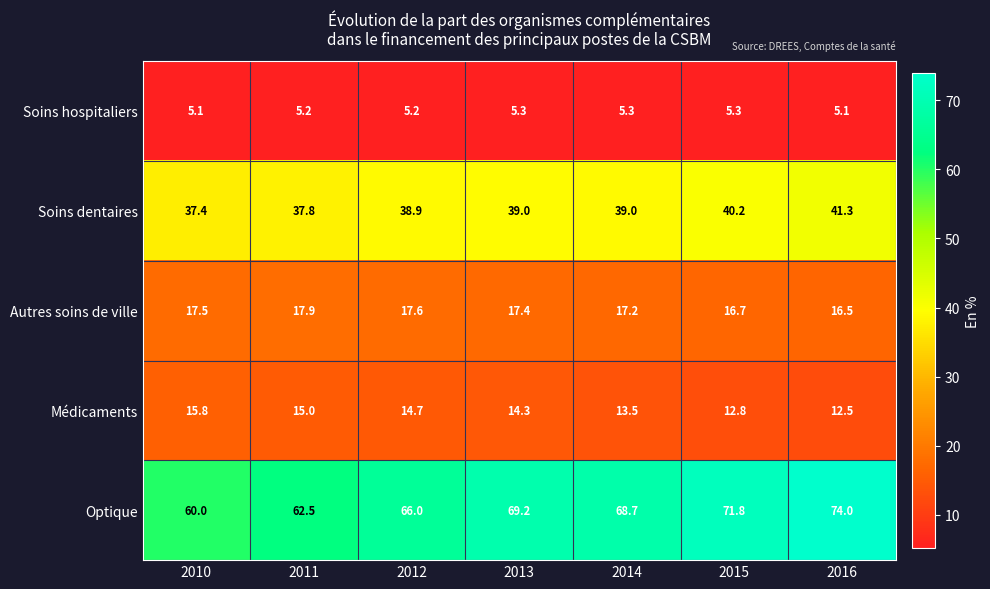

What is the difference between the maximum and minimum values in the Soins dentaires series?

3.9